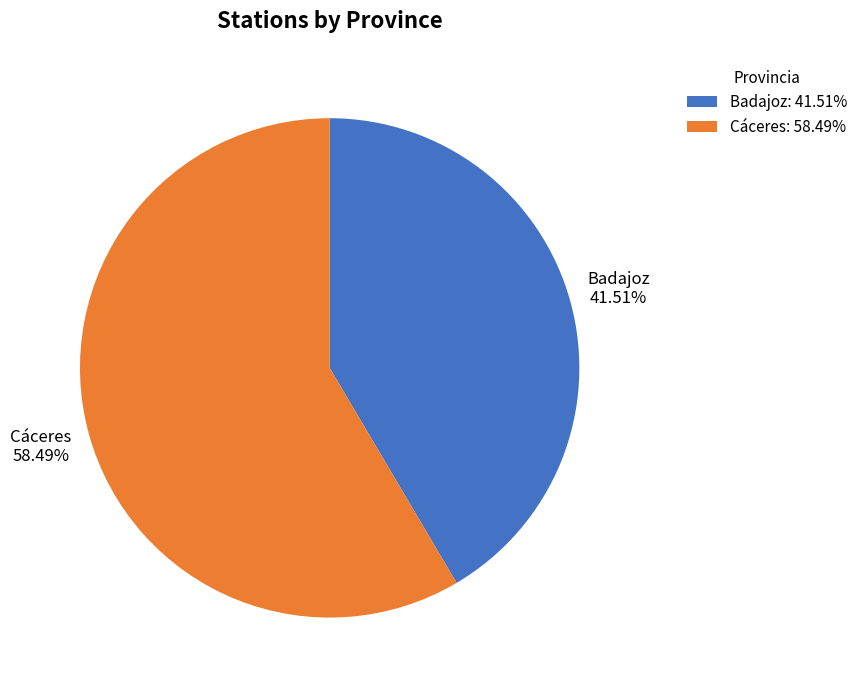

Combined, what portion of the pie is Badajoz and Cáceres?

100.0%